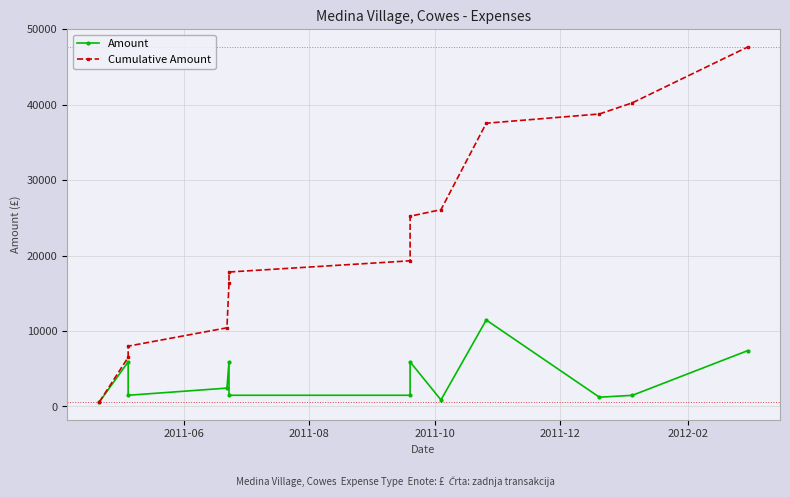

What are all the series names shown in the legend?

Amount, Cumulative Amount